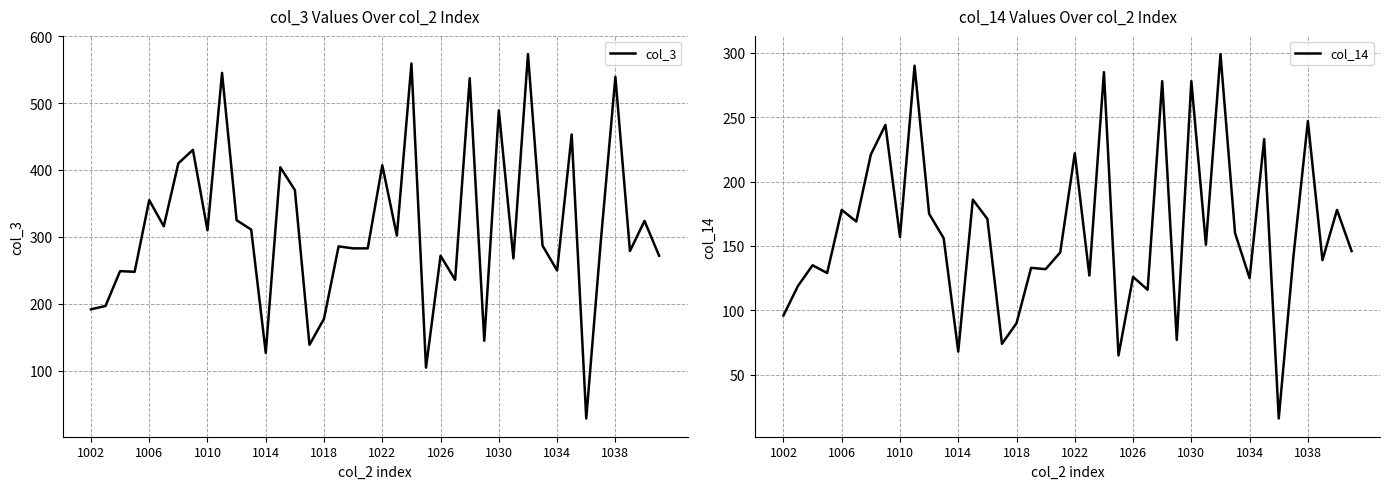

True or false: col_14 has a value of 300 at 1022.

False